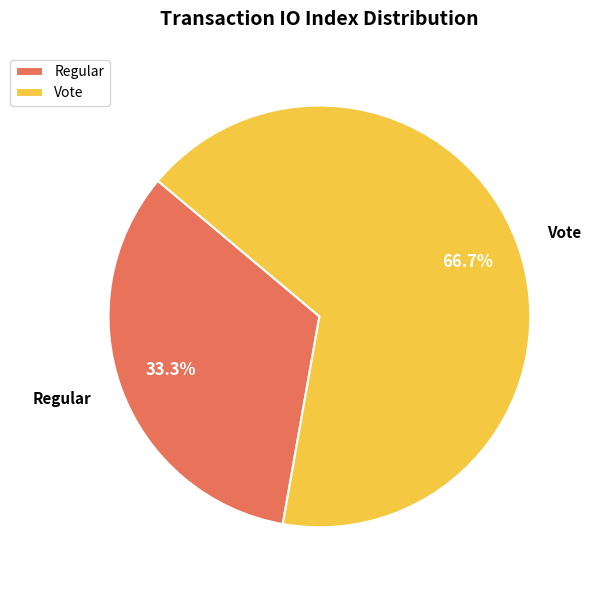

How many slices are in this pie chart?

2